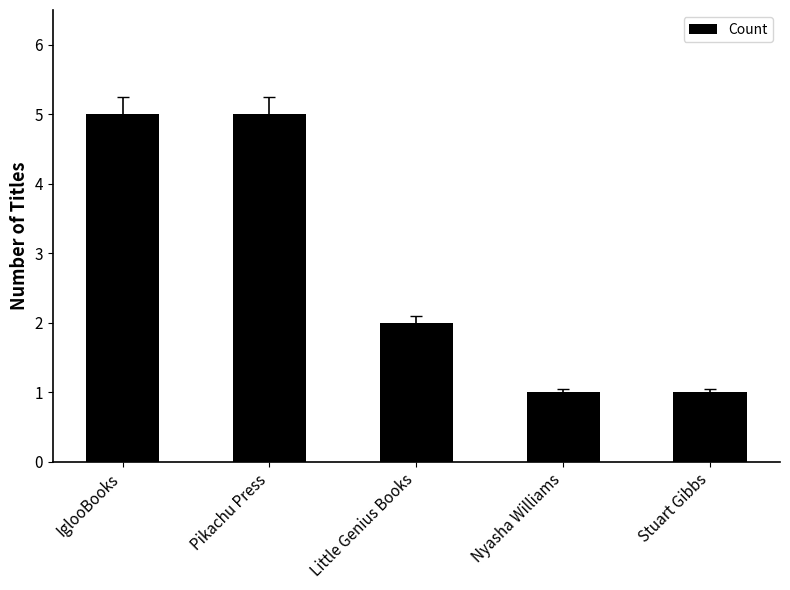

The value at IglooBooks is 5. True or false?

True